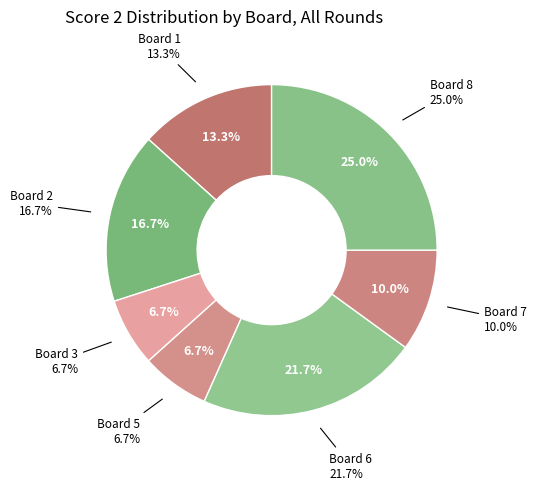

To the nearest percent, what portion does Board 5 represent?

7%